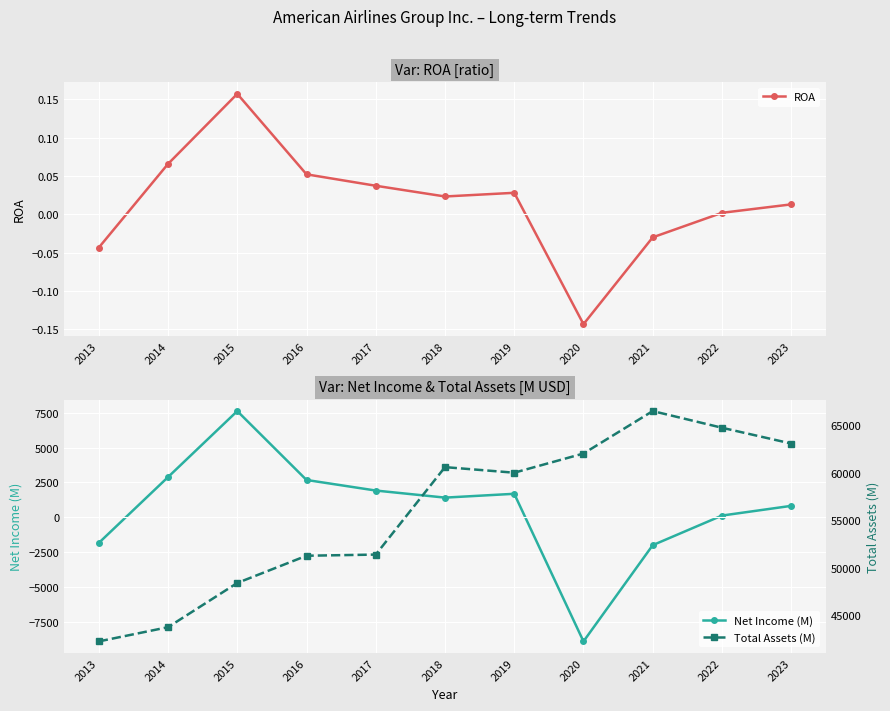

Reading left to right, transcribe all the data shown in this chart.

ROA: 2013=-0.0	2014=0.1	2015=0.2	2016=0.1	2017=0.0	2018=0.0	2019=0.0	2020=-0.1	2021=-0.0	2022=0.0	2023=0.0
Net Income (M): 2013=-1834.0	2014=2882.0	2015=7610.0	2016=2676.0	2017=1919.0	2018=1412.0	2019=1686.0	2020=-8885.0	2021=-1993.0	2022=127.0	2023=822.0
Total Assets (M): 2013=42278.0	2014=43771.0	2015=48415.0	2016=51274.0	2017=51396.0	2018=60580.0	2019=59995.0	2020=62008.0	2021=66467.0	2022=64716.0	2023=63058.0